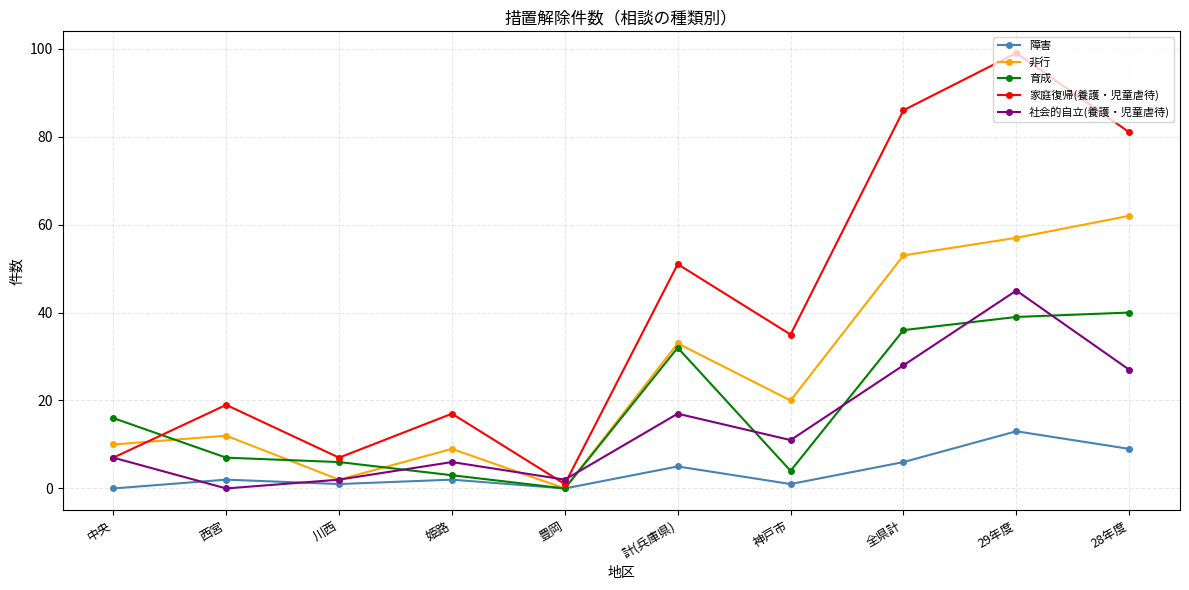

Does the chart display data point markers on the line(s)?

Yes